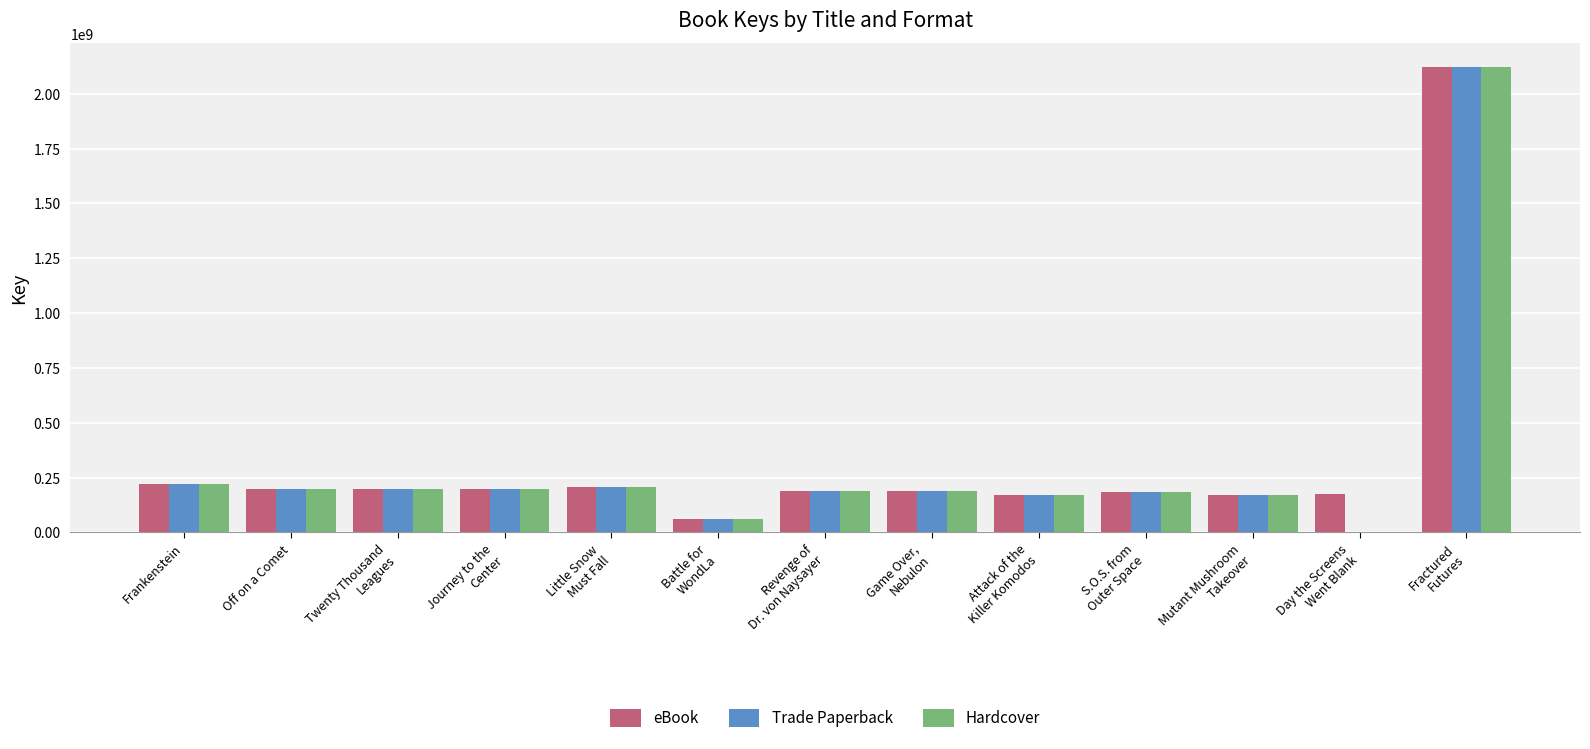

What is the maximum value shown in the chart?

2123987927